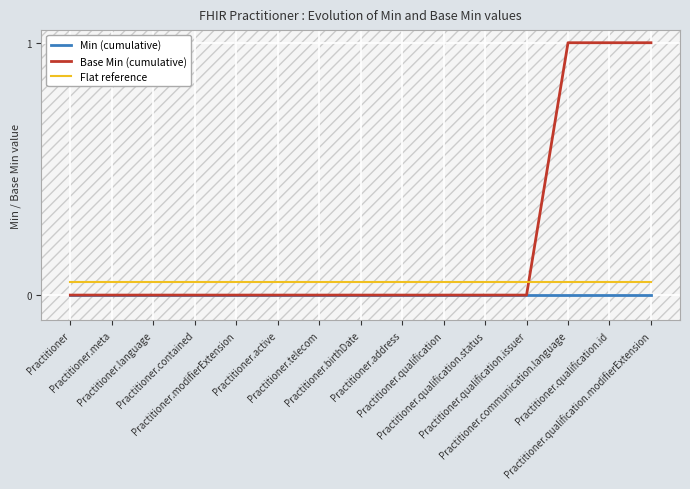

List the series in order of their peak value, highest first.

Base Min (cumulative), Flat reference, Min (cumulative)